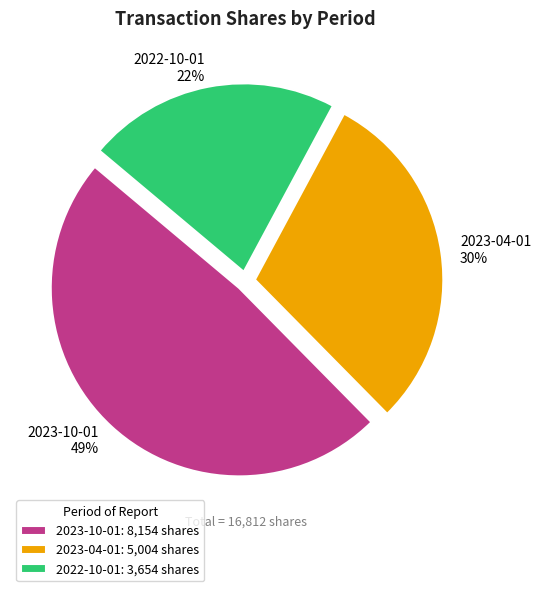

Rank the categories by value from lowest to highest.

2022-10-01, 2023-04-01, 2023-10-01